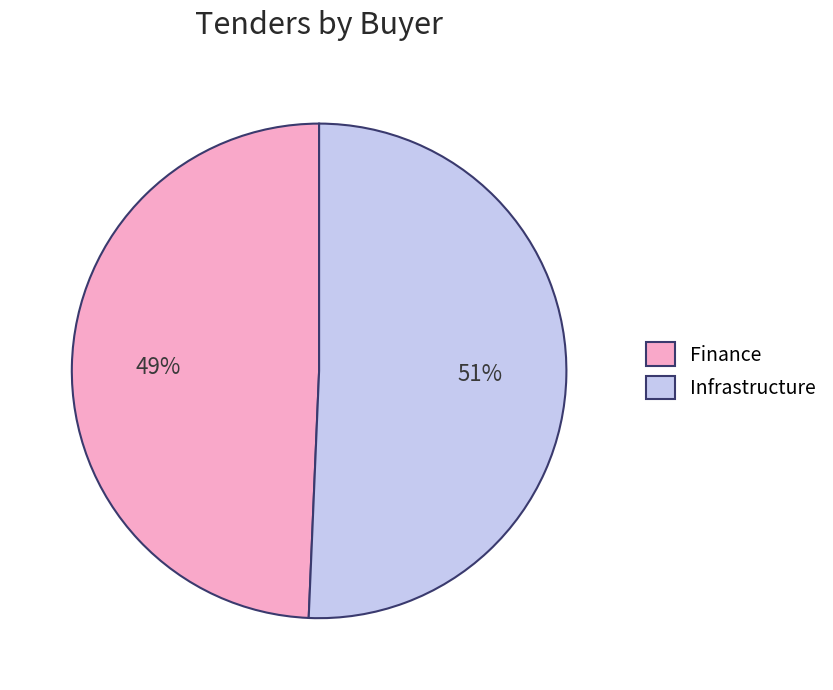

Which category accounts for the majority?

Infrastructure